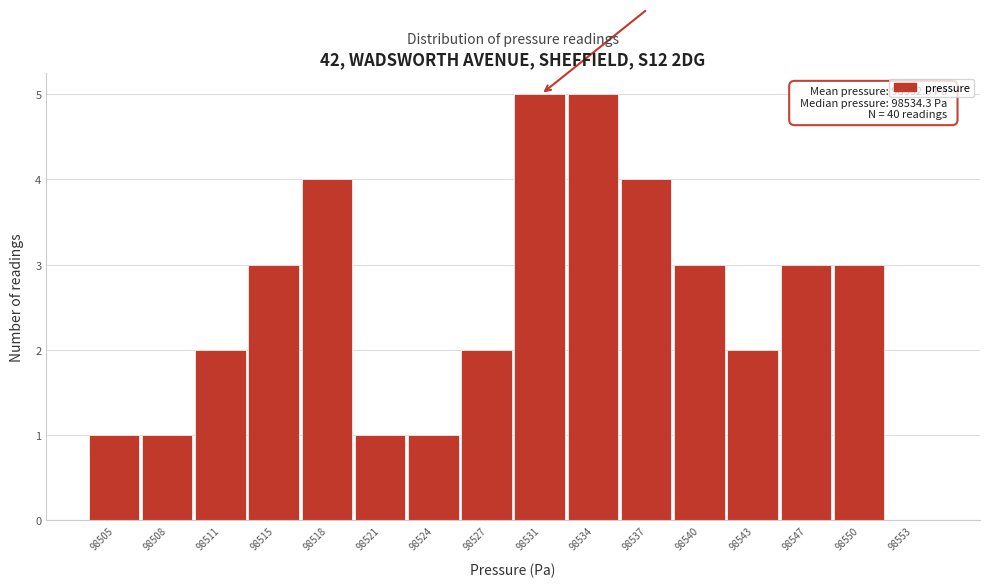

Reading right to left, transcribe all the data shown in this chart.

98553=0	98550=3	98547=3	98543=2	98540=3	98537=4	98534=5	98531=5	98527=2	98524=1	98521=1	98518=4	98515=3	98511=2	98508=1	98505=1